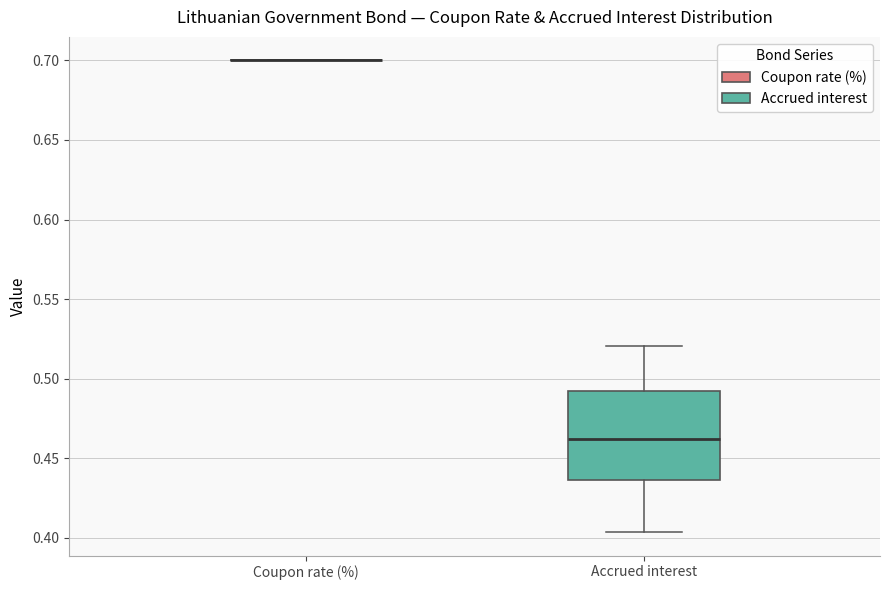

Reading left to right, read every box against the y-axis: the position of its median line, the range the box covers, and the ends of its whiskers. The values are not printed on the chart, so give them approximately, as read against the axis.

Coupon rate (%): box collapsed to a line at 0.700, whiskers 0.700 to 0.700
Accrued interest: median 0.460, box 0.435 to 0.490, whiskers 0.405 to 0.520